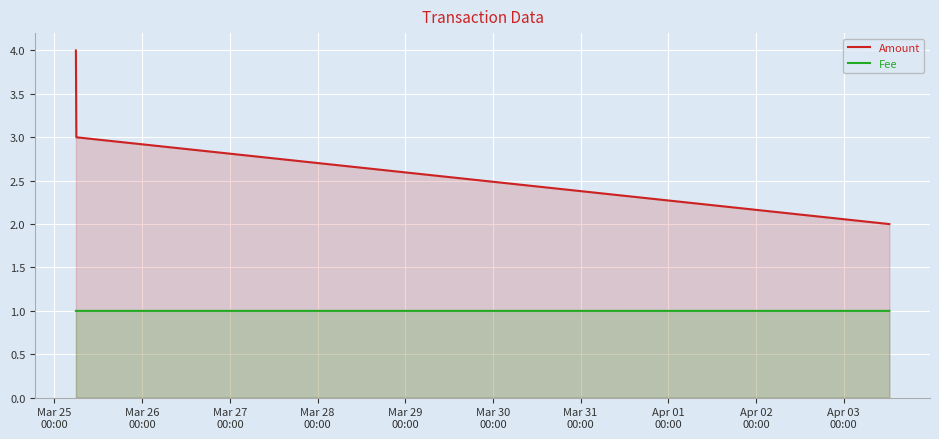

Rank the series by their maximum value, from highest to lowest.

Amount, Fee